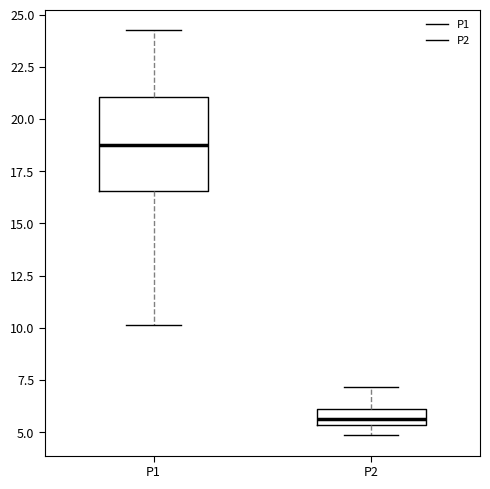

Which box is the tallest, from its lower edge to its upper edge?

P1